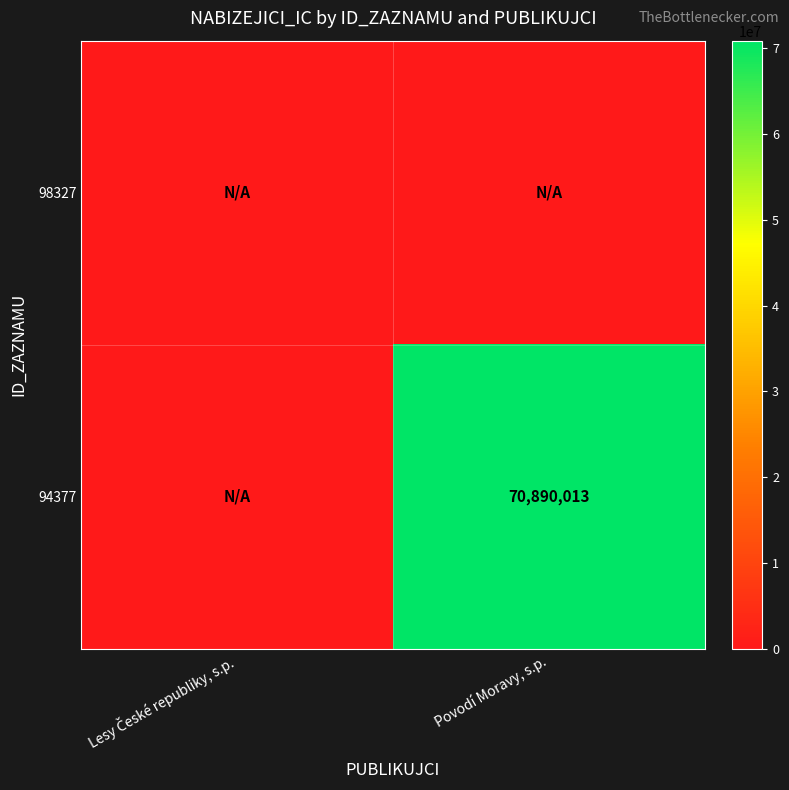

Is it true that 98327 equals 0 at Povodí Moravy, s.p.?

True